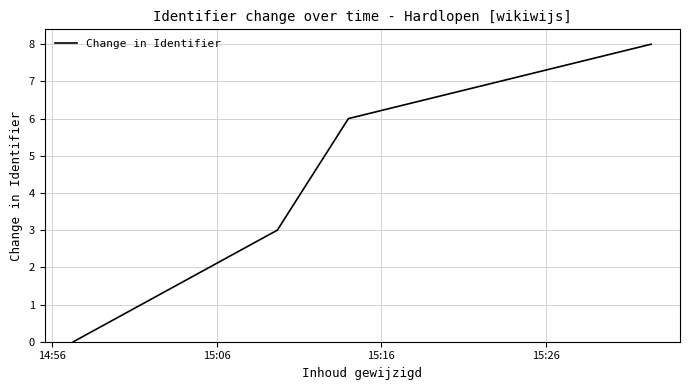

Count the values in the range 3 to 8.

3